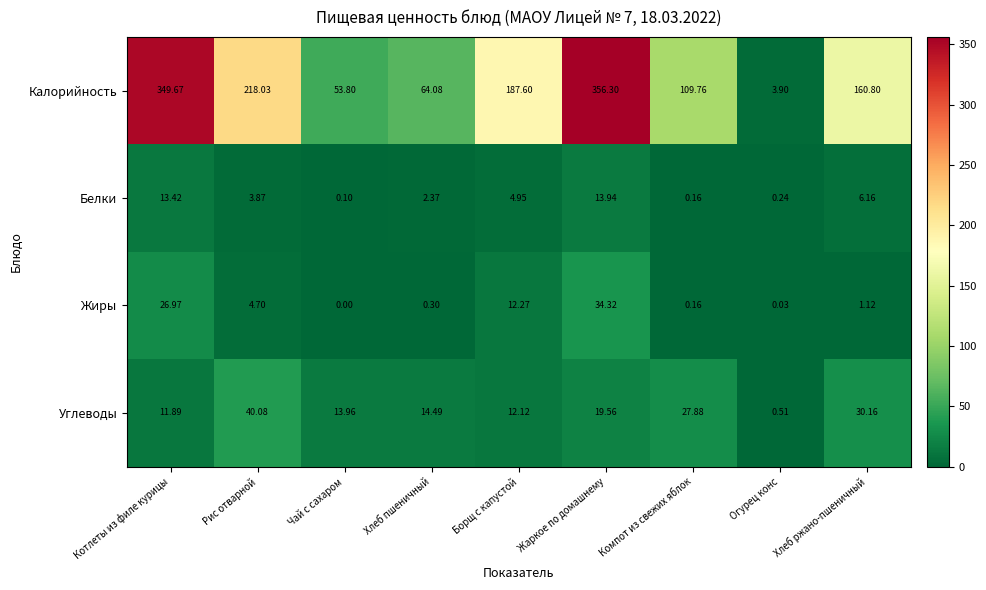

List the series in order of their peak value, lowest first.

Белки, Жиры, Углеводы, Калорийность